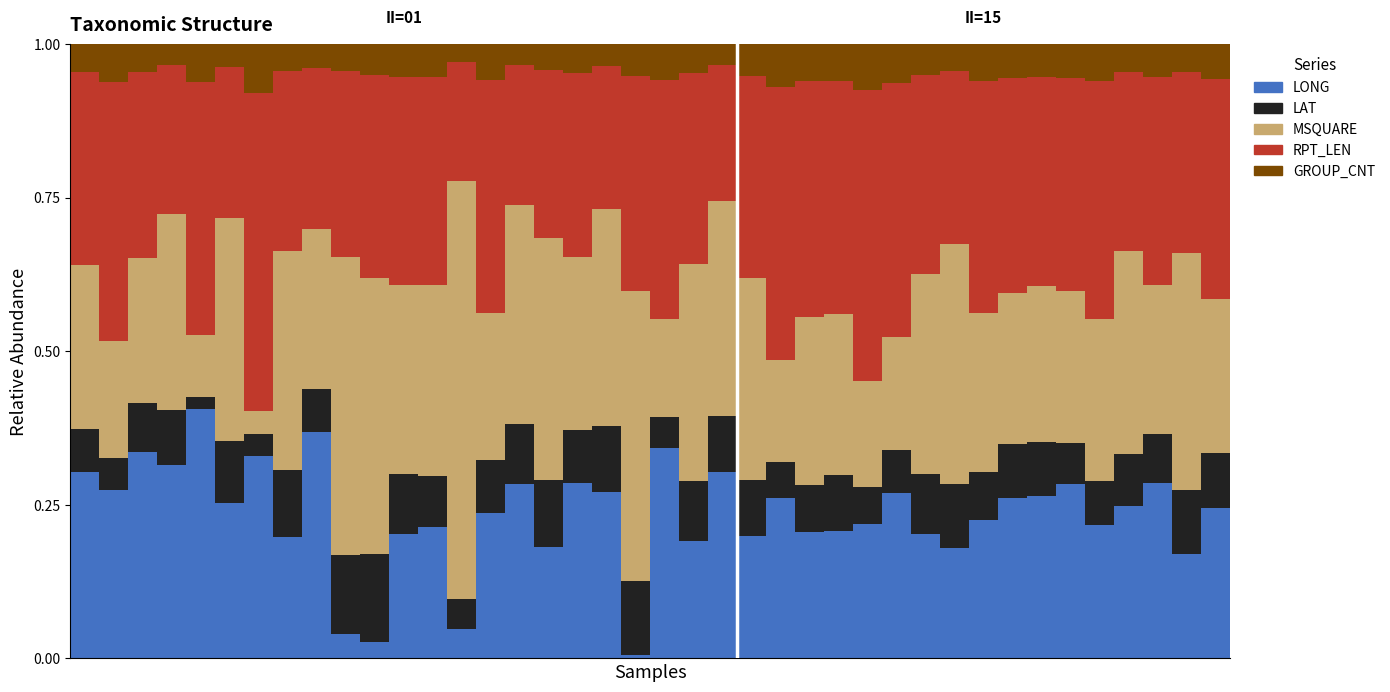

What are all the series names shown in the legend?

LONG, LAT, MSQUARE, RPT_LEN, GROUP_CNT